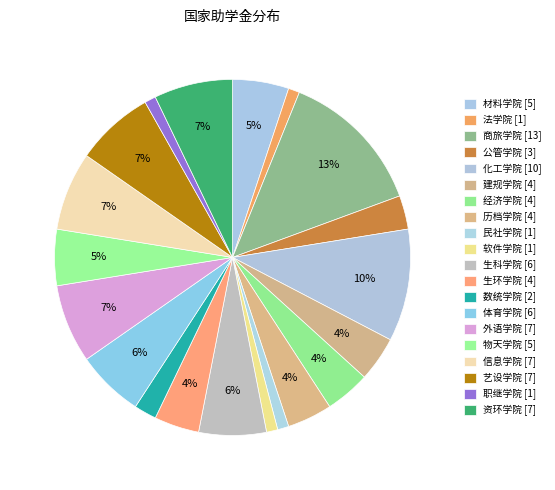

Count the number of slices in the pie.

20